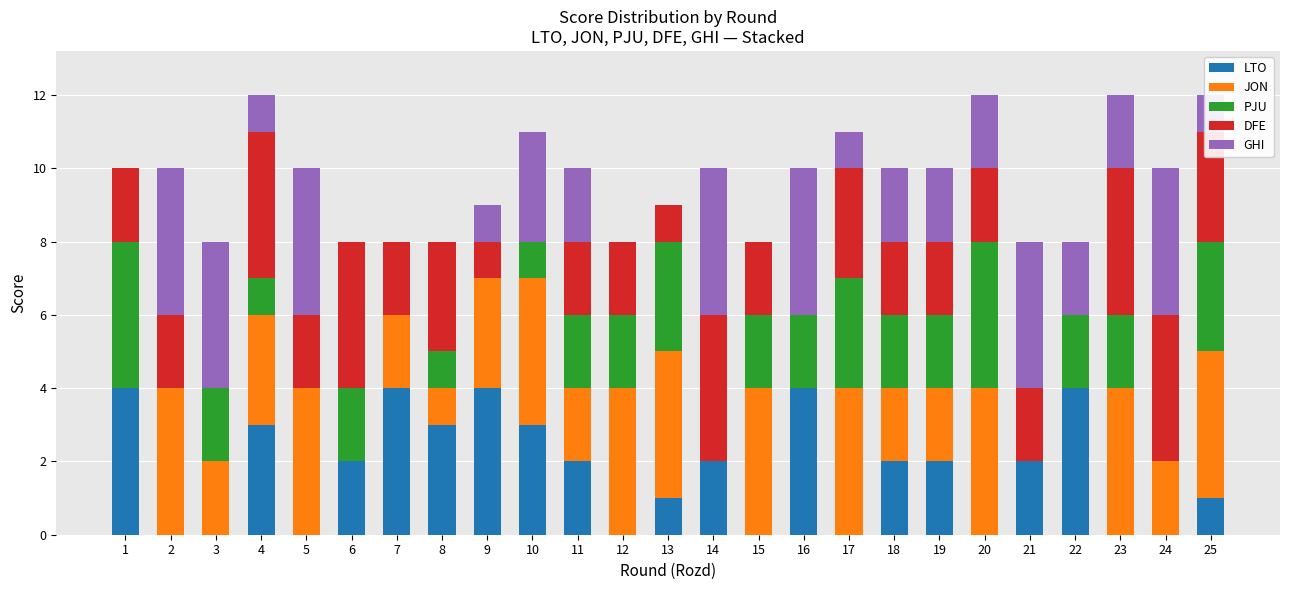

At which label does LTO first exceed 2?

1